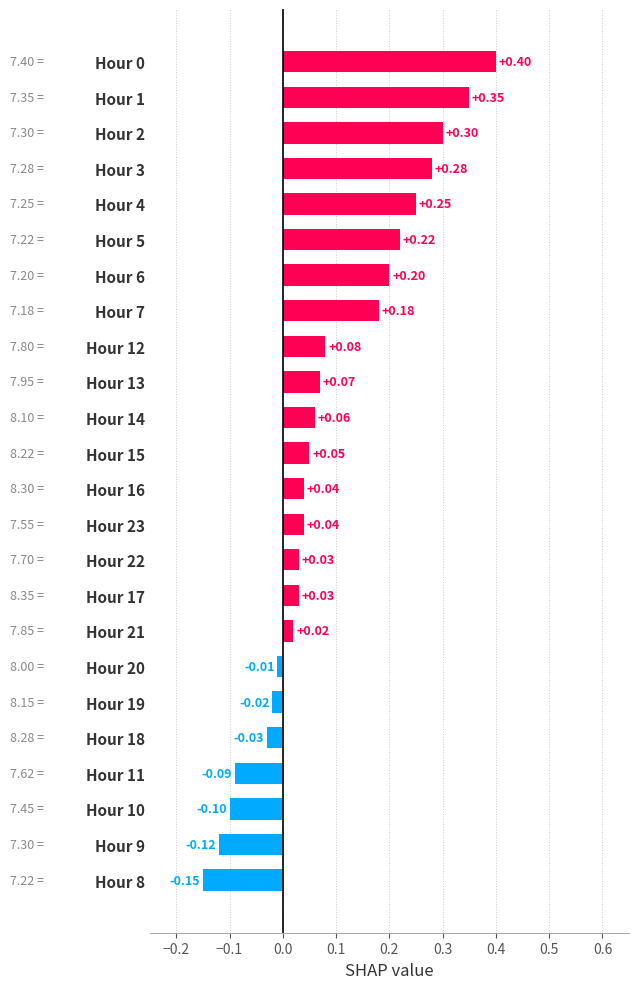

What is the sum of all values?

2.1